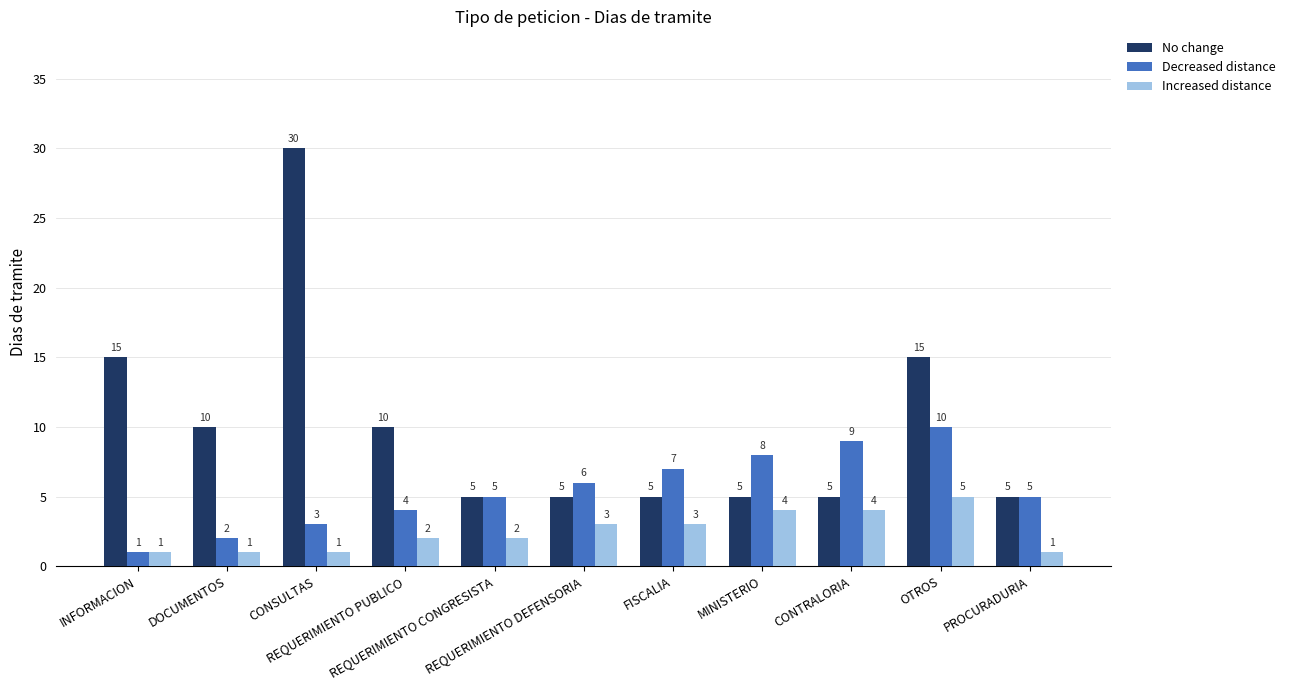

Rank the series by their average value, from highest to lowest.

No change, Decreased distance, Increased distance